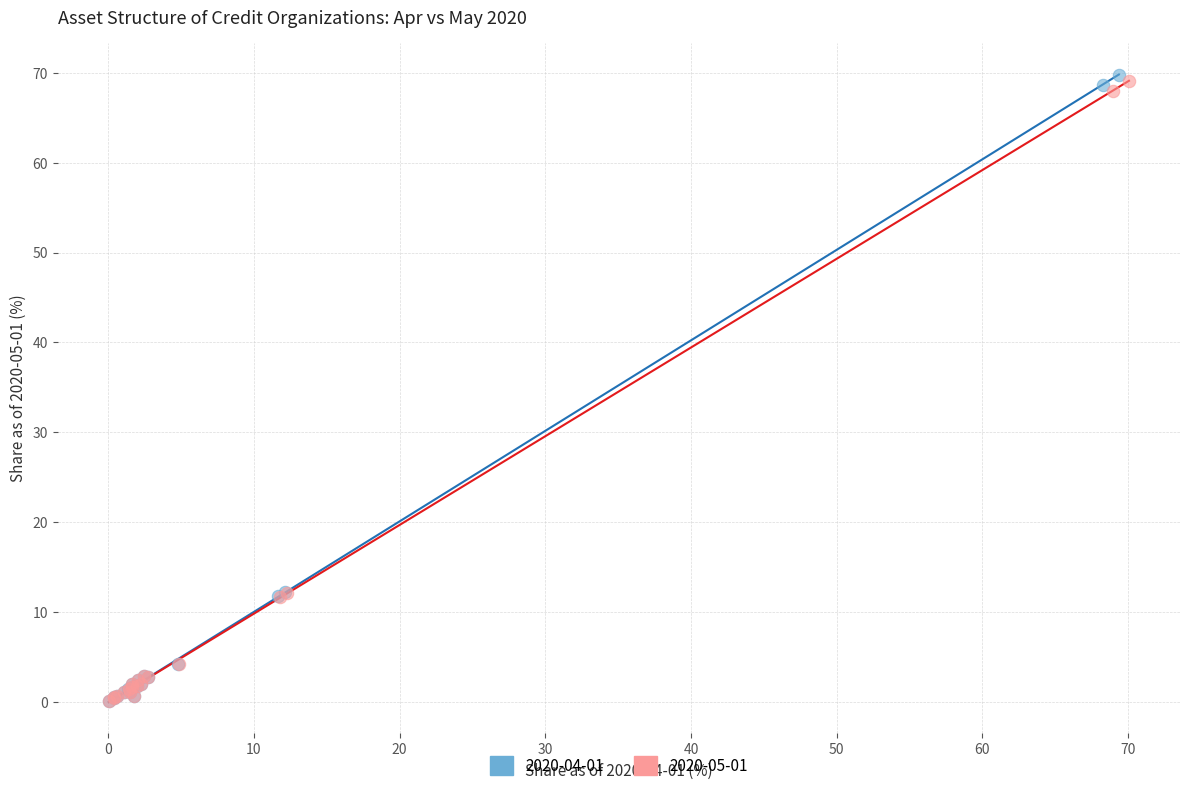

What are all the series names shown in the legend?

2020-04-01, 2020-05-01